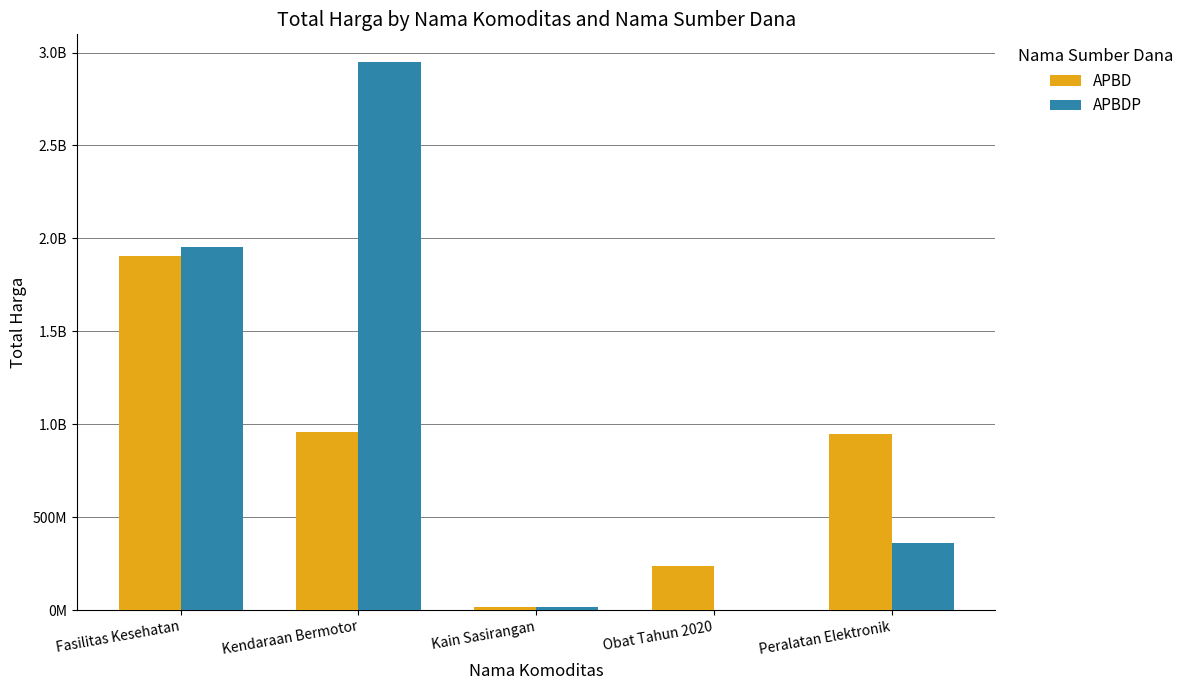

Where does the APBD series first go above 948769000?

Fasilitas Kesehatan